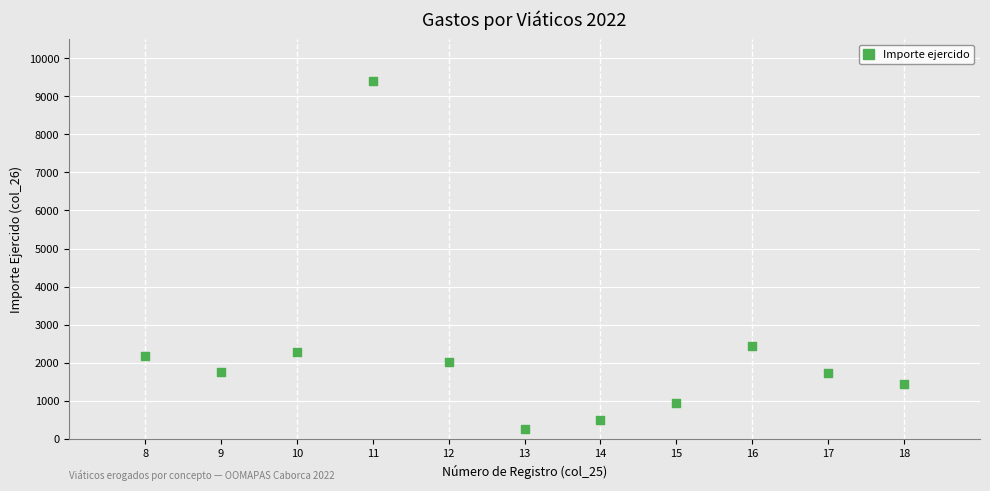

What Y value in the scatter plot is closest to 4820?

2432.5